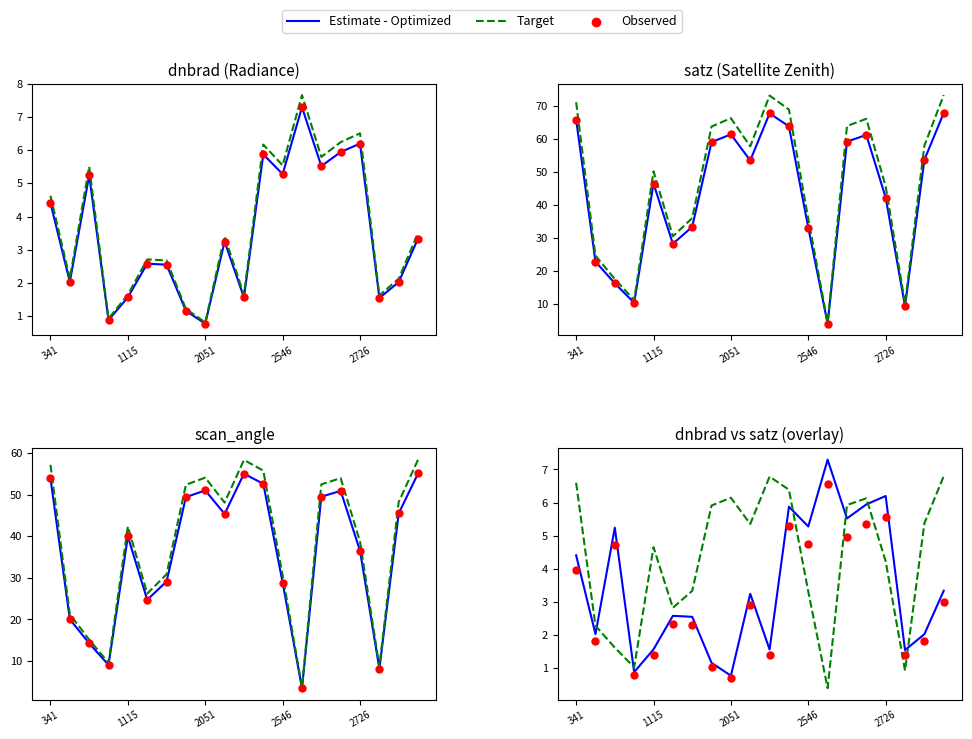

Which series contains the lowest Y value?

Target